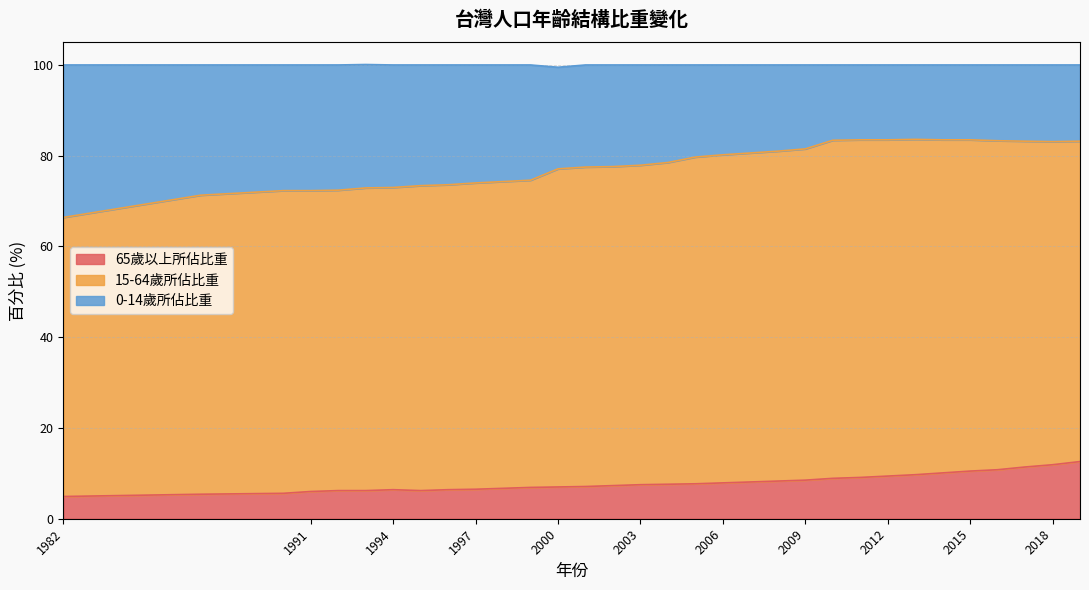

Which label corresponds to the largest value in the chart?

2013